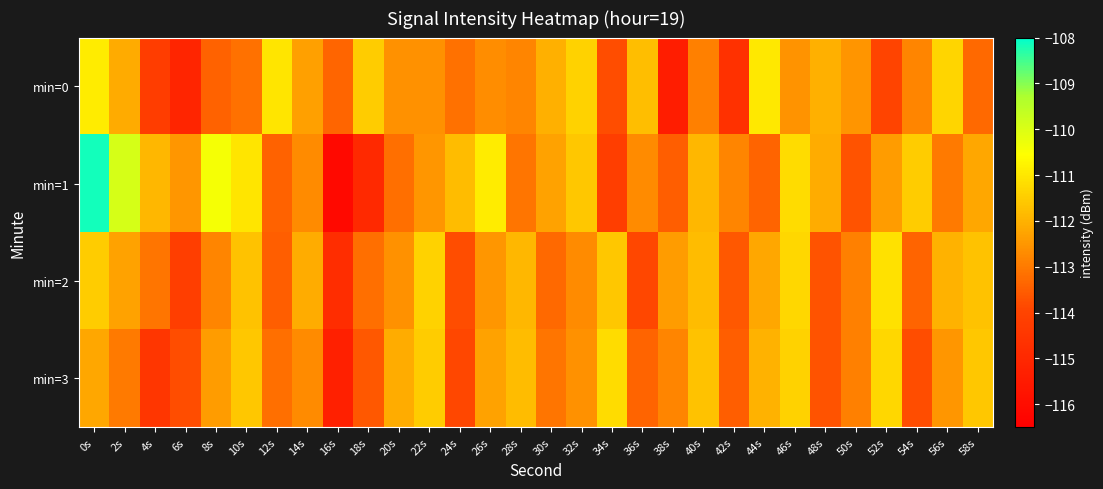

Reading left to right, list all the values displayed in this chart.

min=0: 0s=-110.9	2s=-112.1	4s=-114.2	6s=-115.1	8s=-113.4	10s=-113.2	12s=-111.0	14s=-112.3	16s=-113.4	18s=-111.5	20s=-112.6	22s=-112.6	24s=-113.2	26s=-112.7	28s=-112.8	30s=-112.0	32s=-111.4	34s=-113.8	36s=-111.8	38s=-115.4	40s=-112.9	42s=-114.7	44s=-111.0	46s=-112.6	48s=-112.0	50s=-112.5	52s=-114.0	54s=-112.8	56s=-111.3	58s=-113.3
min=1: 0s=-108.1	2s=-109.9	4s=-111.9	6s=-112.5	8s=-110.4	10s=-111.1	12s=-113.4	14s=-112.7	16s=-116.1	18s=-115.0	20s=-113.2	22s=-112.5	24s=-111.8	26s=-110.9	28s=-113.1	30s=-112.3	32s=-111.6	34s=-114.2	36s=-112.7	38s=-113.5	40s=-111.9	42s=-112.8	44s=-113.4	46s=-111.2	48s=-112.1	50s=-113.7	52s=-112.4	54s=-111.5	56s=-113.0	58s=-112.2
min=2: 0s=-111.5	2s=-112.3	4s=-113.1	6s=-114.2	8s=-112.8	10s=-111.7	12s=-113.5	14s=-112.1	16s=-114.8	18s=-113.2	20s=-112.6	22s=-111.4	24s=-113.8	26s=-112.5	28s=-111.9	30s=-113.3	32s=-112.7	34s=-111.6	36s=-113.9	38s=-112.4	40s=-111.8	42s=-113.6	44s=-112.2	46s=-111.3	48s=-113.7	50s=-112.9	52s=-111.1	54s=-113.4	56s=-112.0	58s=-111.7
min=3: 0s=-112.2	2s=-113.0	4s=-114.5	6s=-113.8	8s=-112.4	10s=-111.6	12s=-113.2	14s=-112.7	16s=-115.3	18s=-113.6	20s=-112.1	22s=-111.5	24s=-113.9	26s=-112.3	28s=-111.8	30s=-113.1	32s=-112.6	34s=-111.2	36s=-113.4	38s=-112.8	40s=-111.7	42s=-113.5	44s=-112.0	46s=-111.4	48s=-113.7	50s=-112.9	52s=-111.3	54s=-113.8	56s=-112.5	58s=-111.6